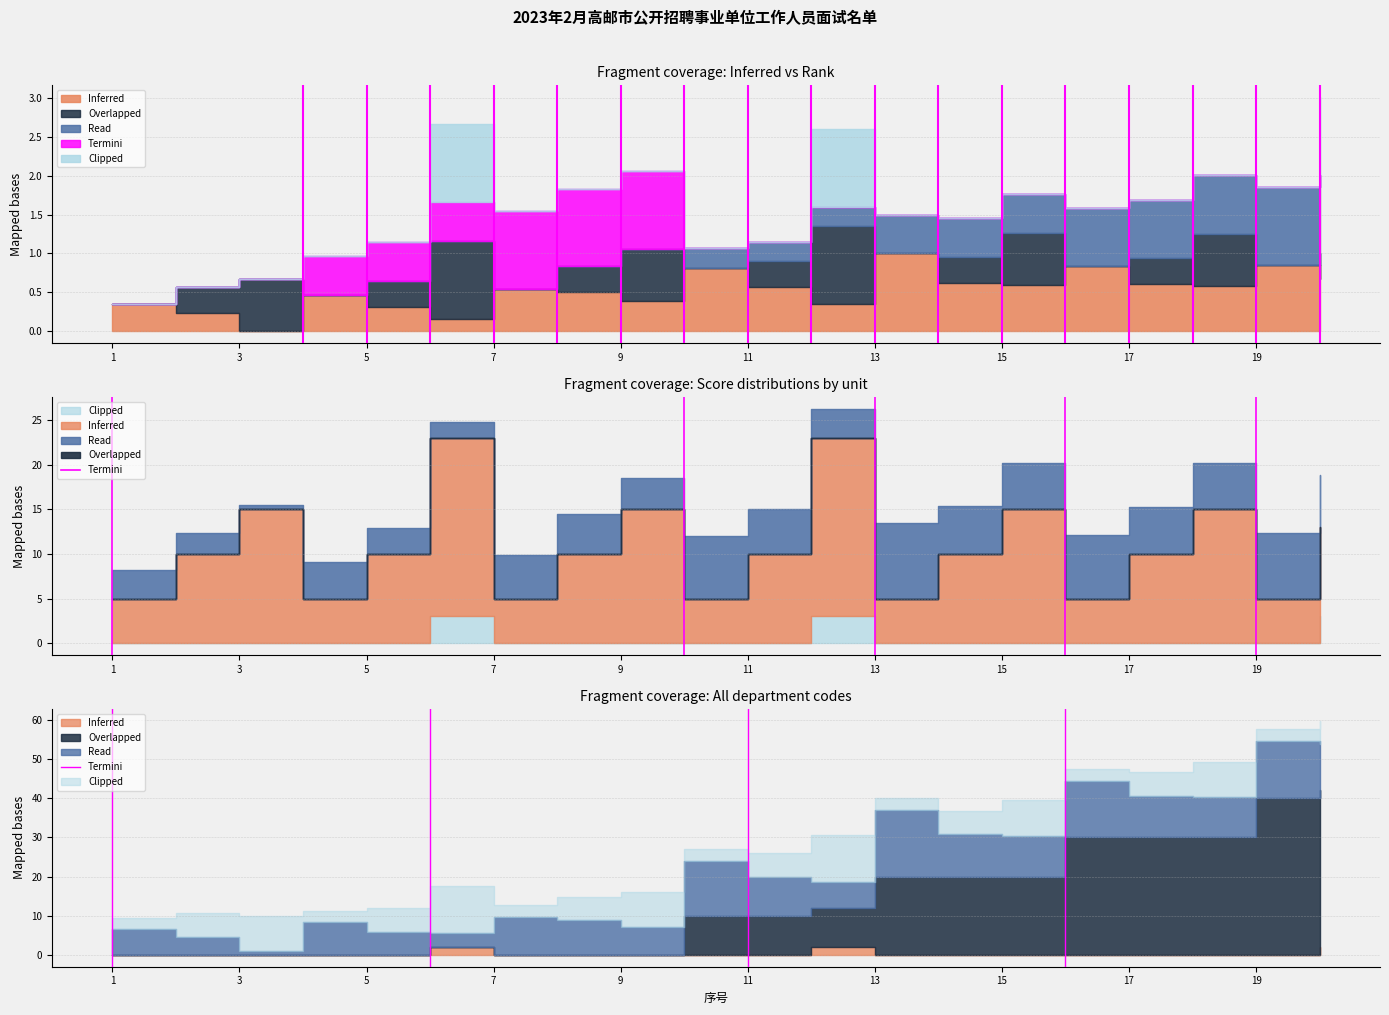

What is the change in value from 1 to 3?

+1